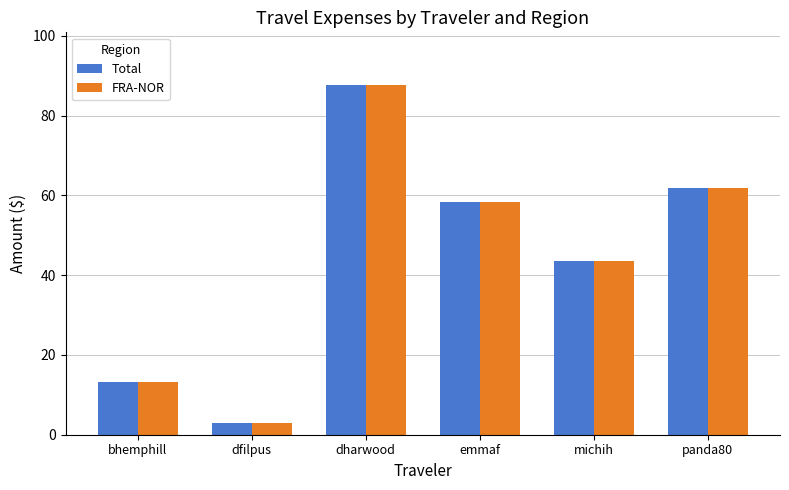

Which category has the lowest value in the FRA-NOR series?

dfilpus